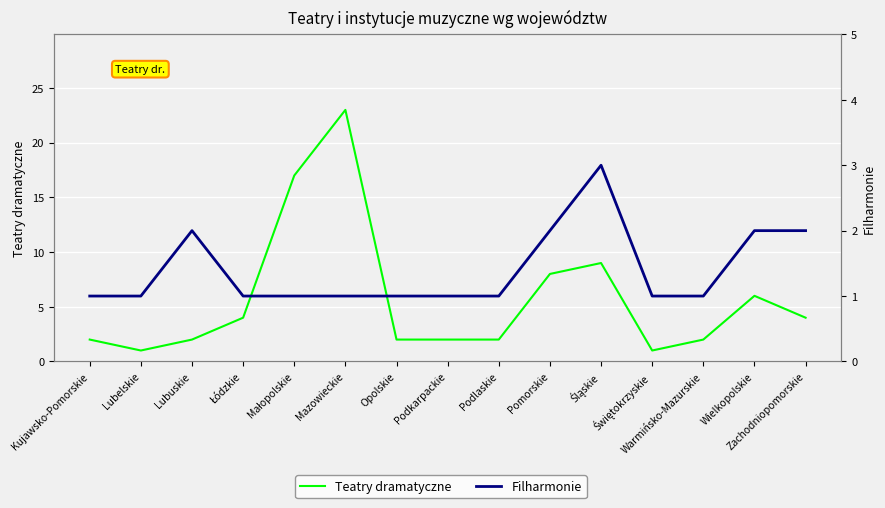

The value of Teatry dramatyczne at Kujawsko-Pomorskie is 2. True or false?

True